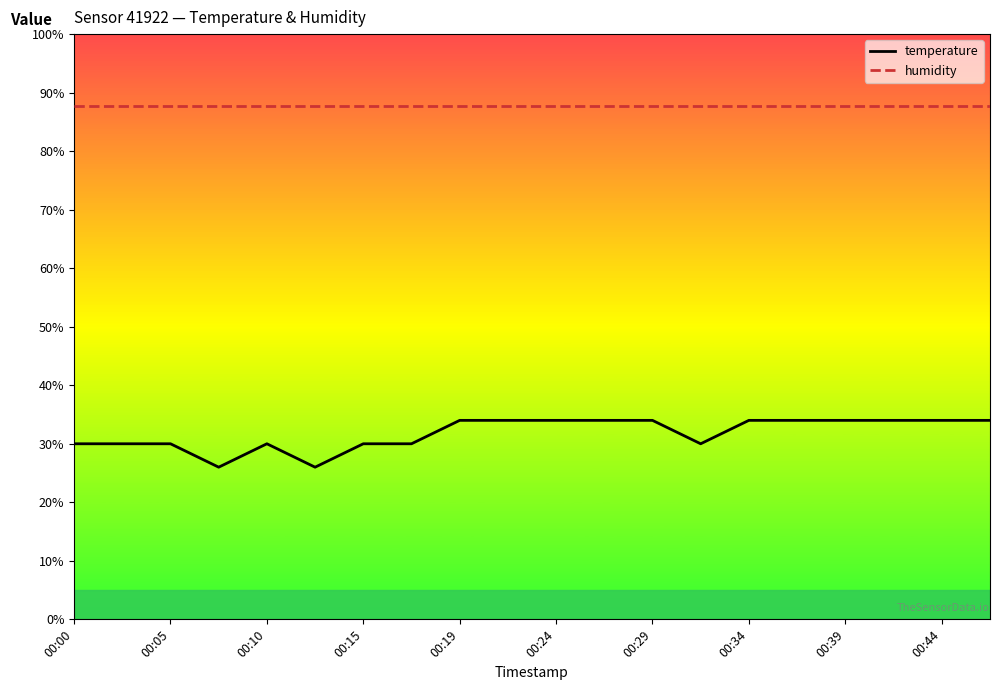

Does the chart display data point markers on the line(s)?

No